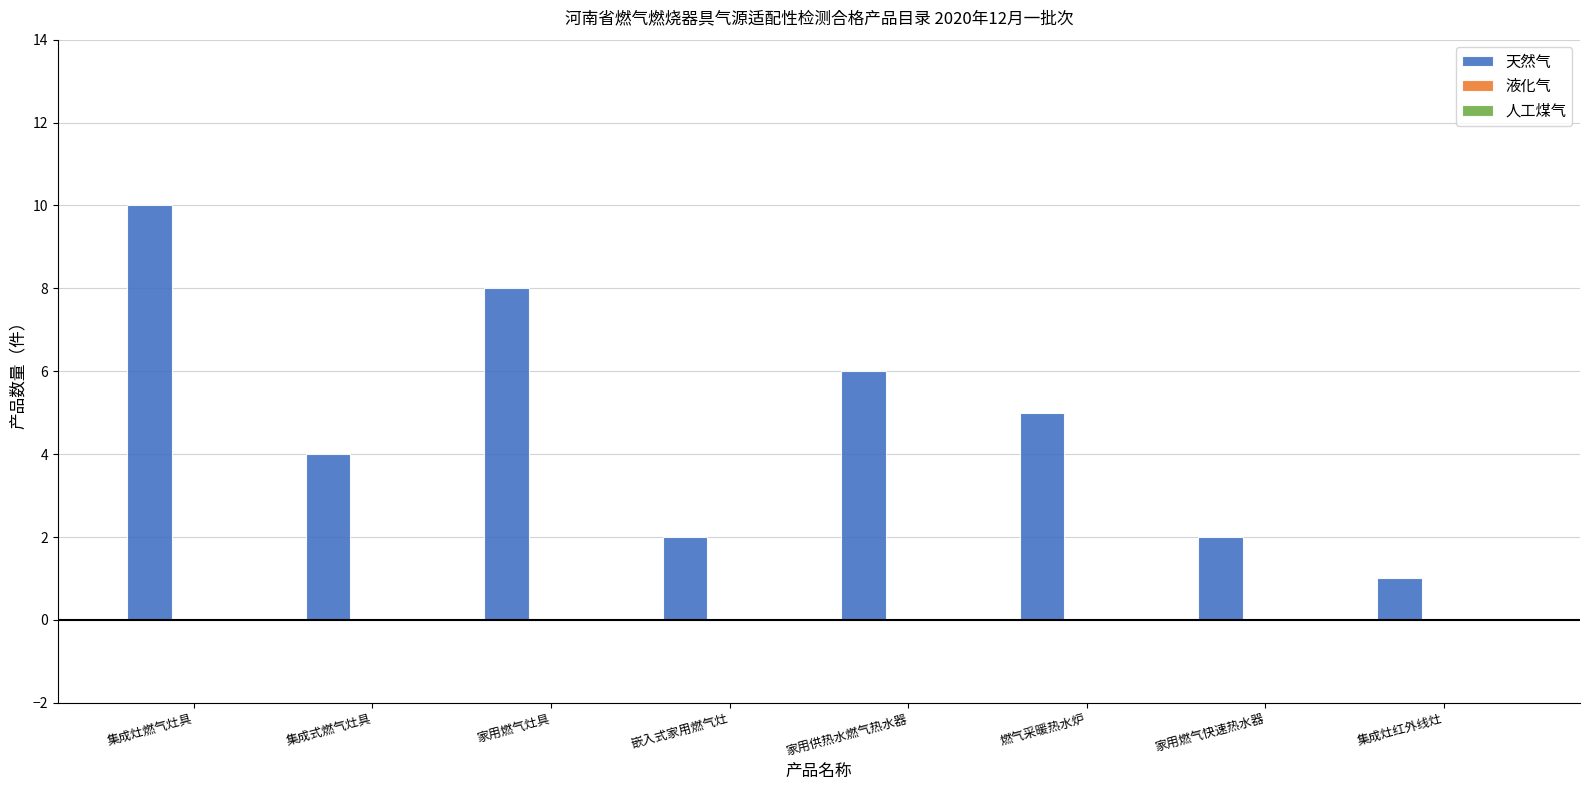

What is the average value?

5